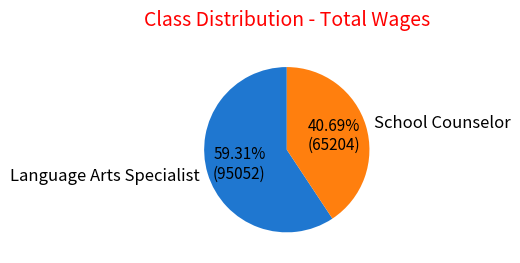

To the nearest percent, what is the difference between the largest and smallest slice percentages?

19%